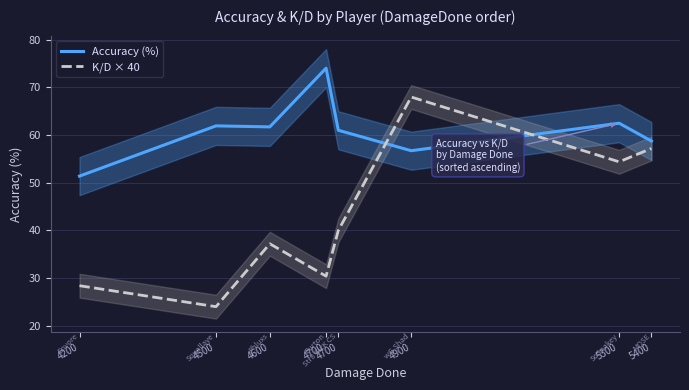

What is the total value across all series at 4500?

85.9